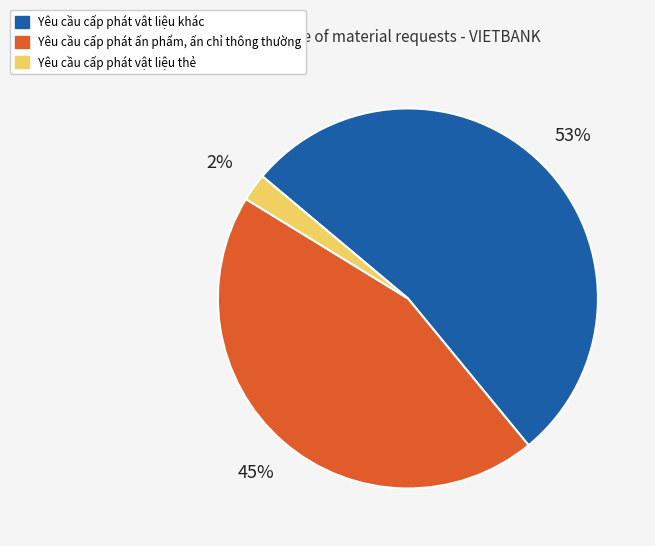

Rank the categories by value from lowest to highest.

Yêu cầu cấp phát vật liệu thẻ, Yêu cầu cấp phát ấn phẩm, ấn chỉ thông thường, Yêu cầu cấp phát vât liệu khác